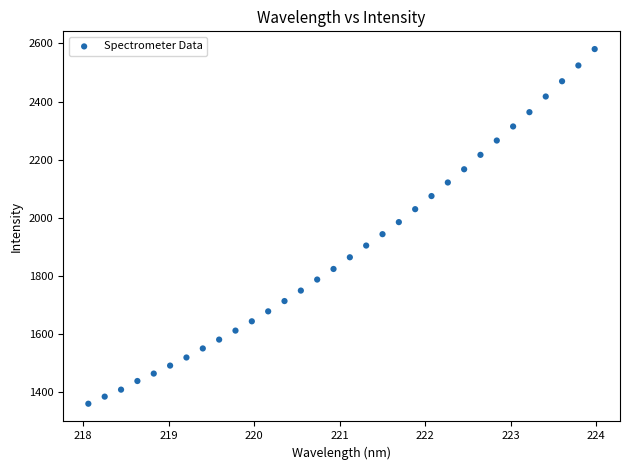

What is the range of X values (max minus min)?

5.9